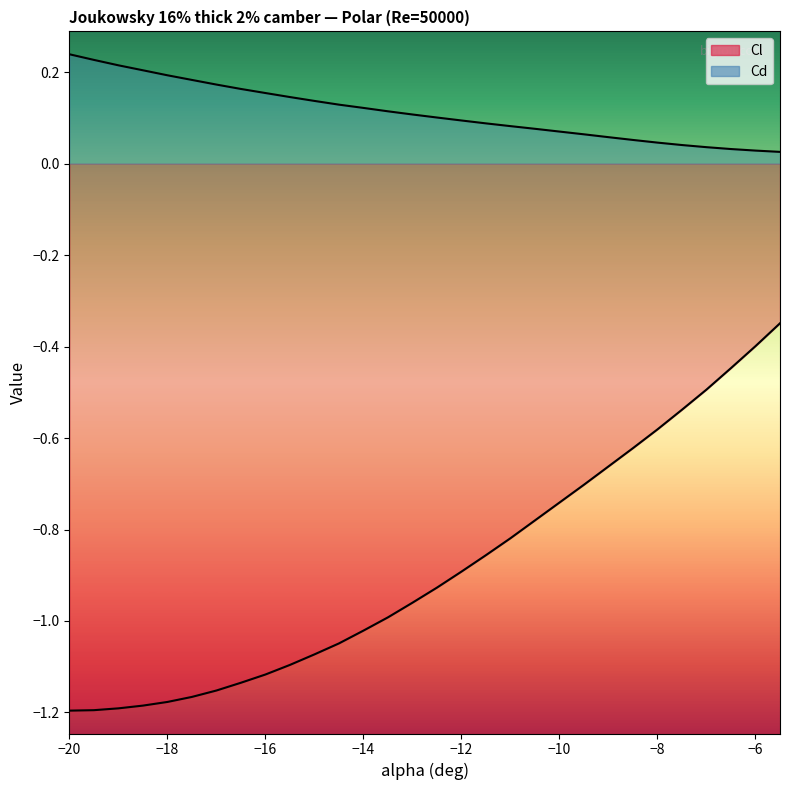

What is the value of the Cl point at the 16th from the left?

-0.9